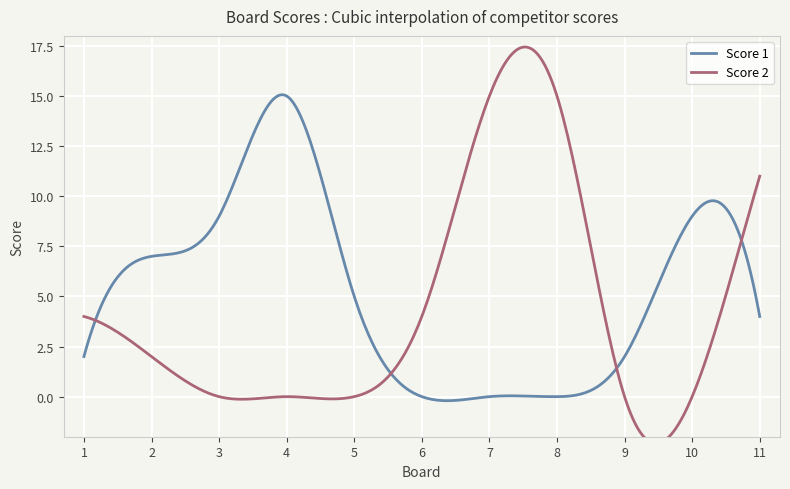

Reading left to right, what are all the values shown in this chart?

Score 1: 1=2	2=7	3=9	4=15	5=5	6=0	7=0	8=0	9=2	10=9	11=4
Score 2: 1=4	2=2	3=0	4=0	5=0	6=4	7=15	8=15	9=0	10=0	11=11